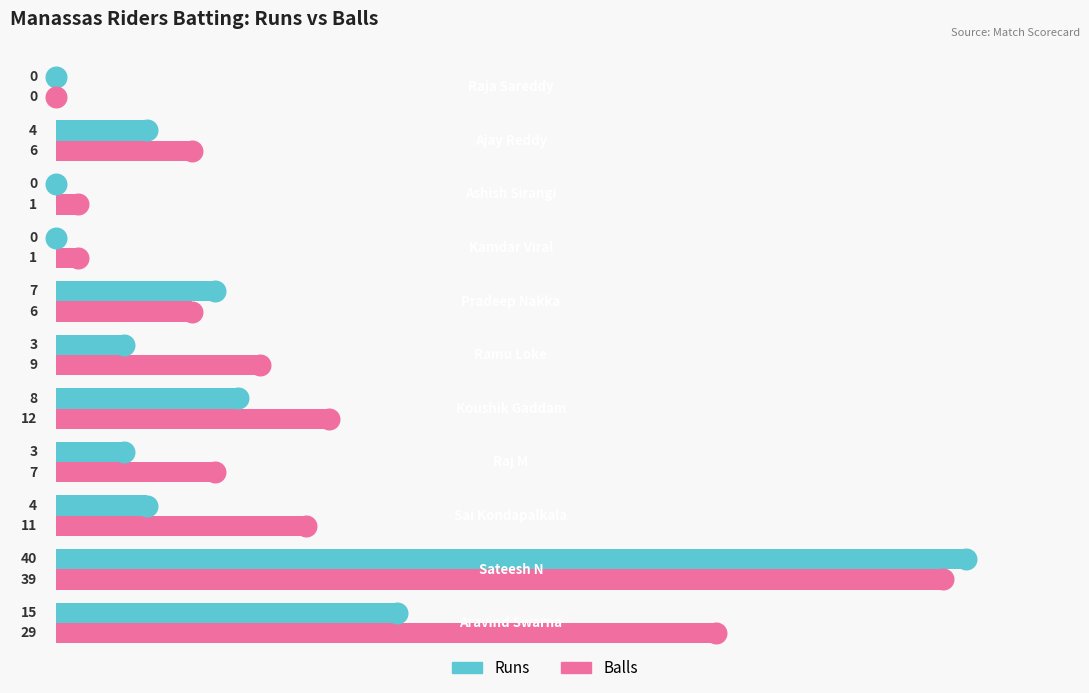

Which series has the largest total across all categories?

Balls